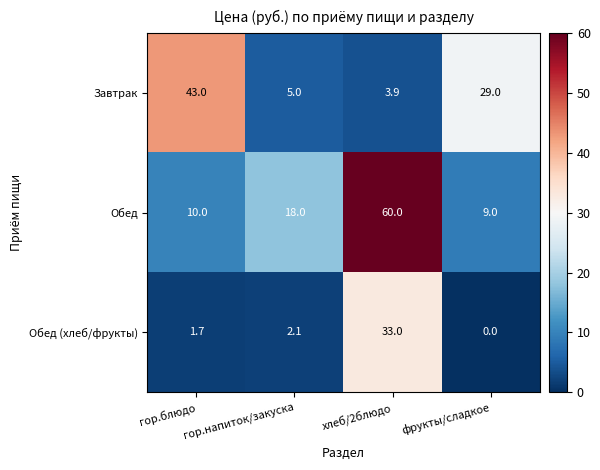

List the labels in order of Завтрак value, largest first.

гор.блюдо, фрукты/сладкое, гор.напиток/закуска, хлеб/2блюдо